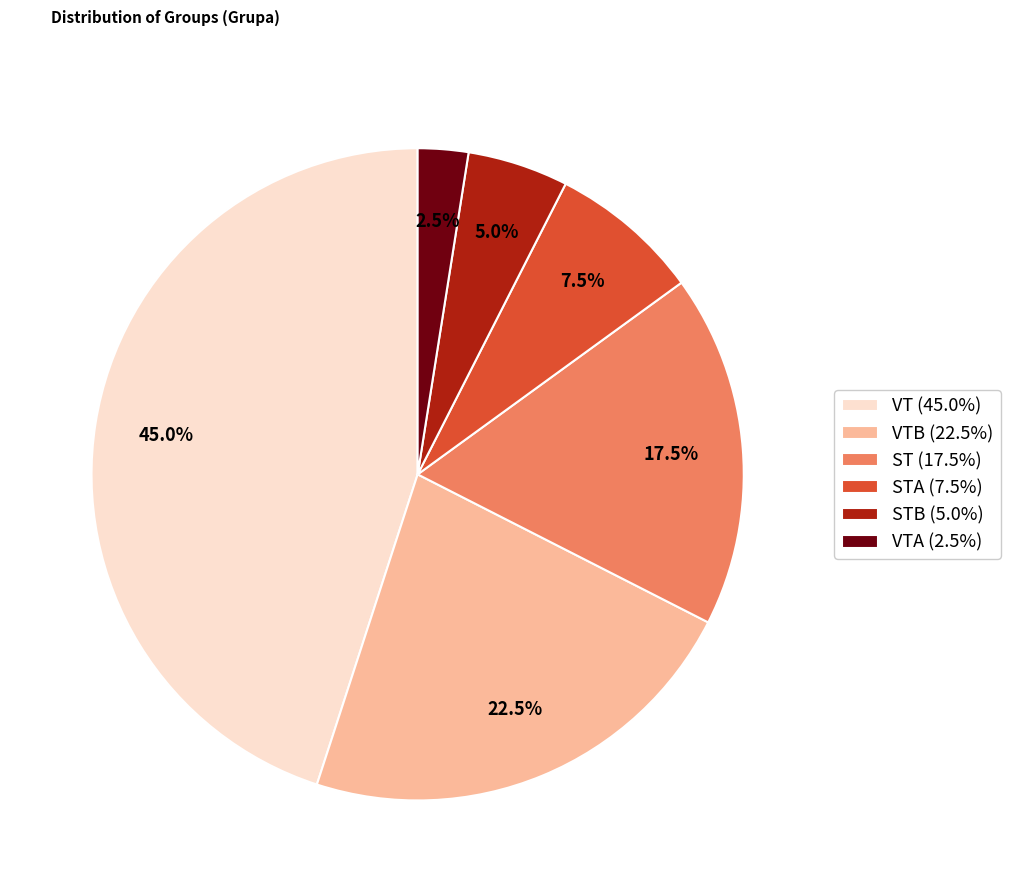

What is the total percentage of STB (5.0%) and ST (17.5%)?

22.5%